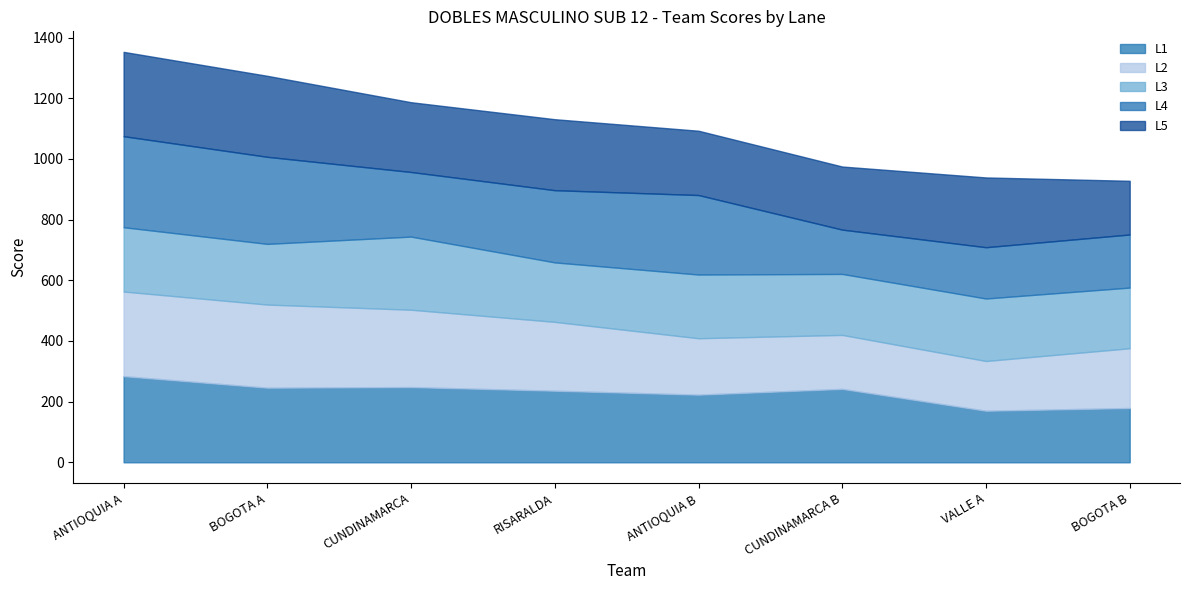

True or false: L2 and L5 cross at least once.

True